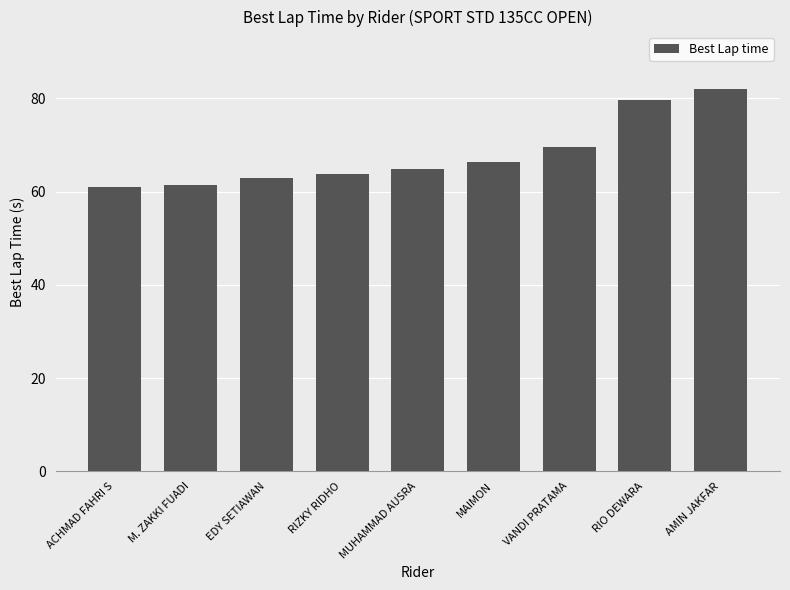

Does the chart contain stacked bars?

No